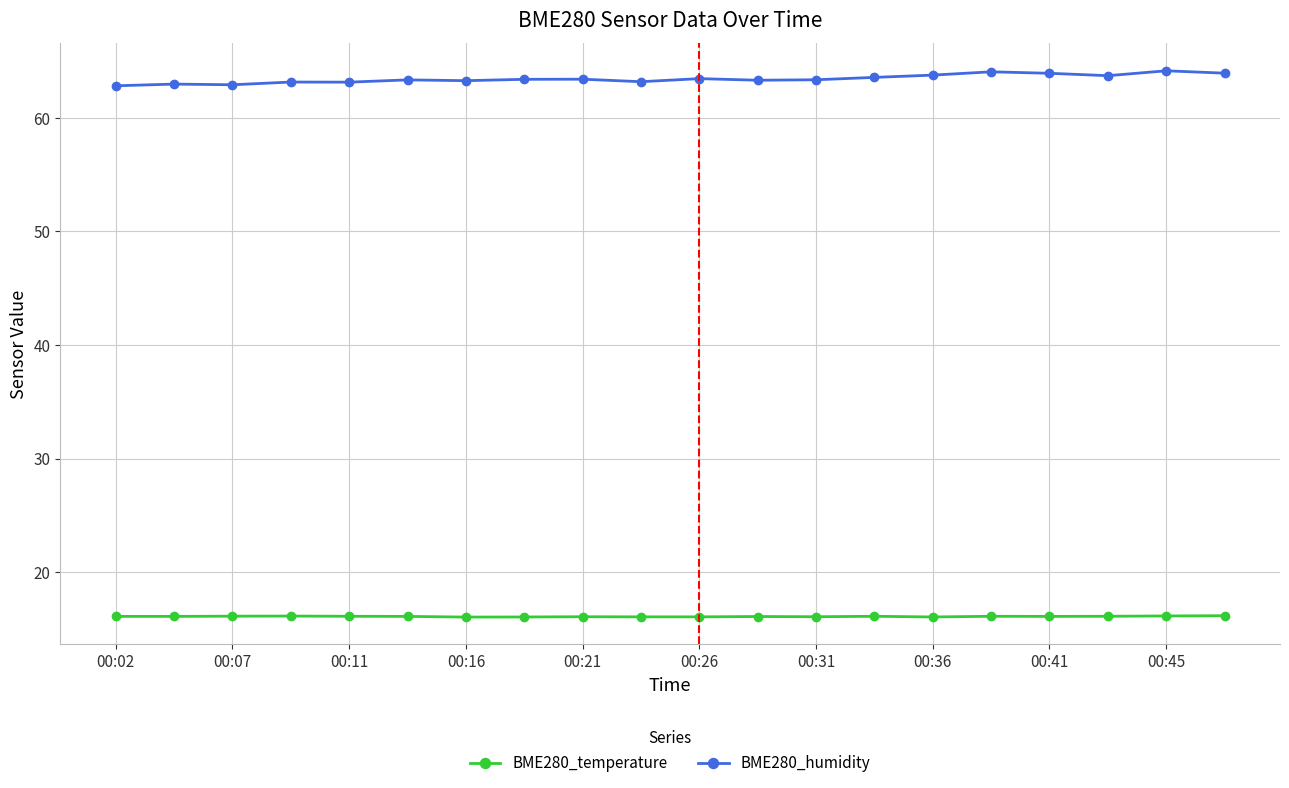

How many lines are shown in the chart?

2